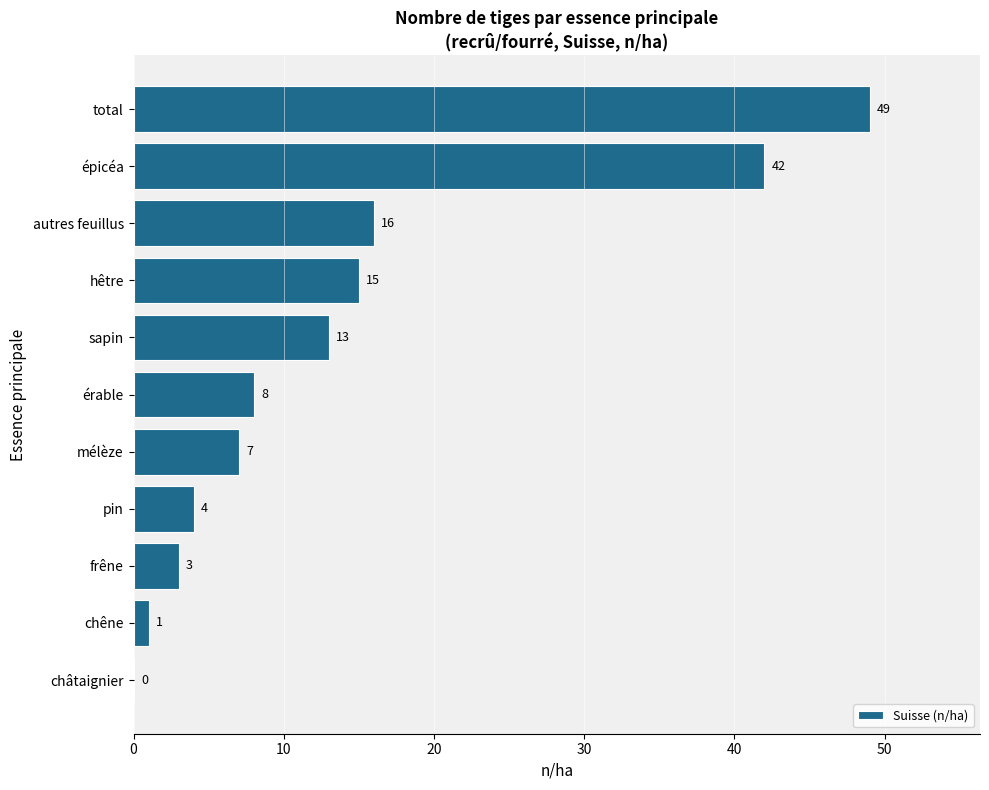

The chart shows a value of 1 at frêne. True or false?

False